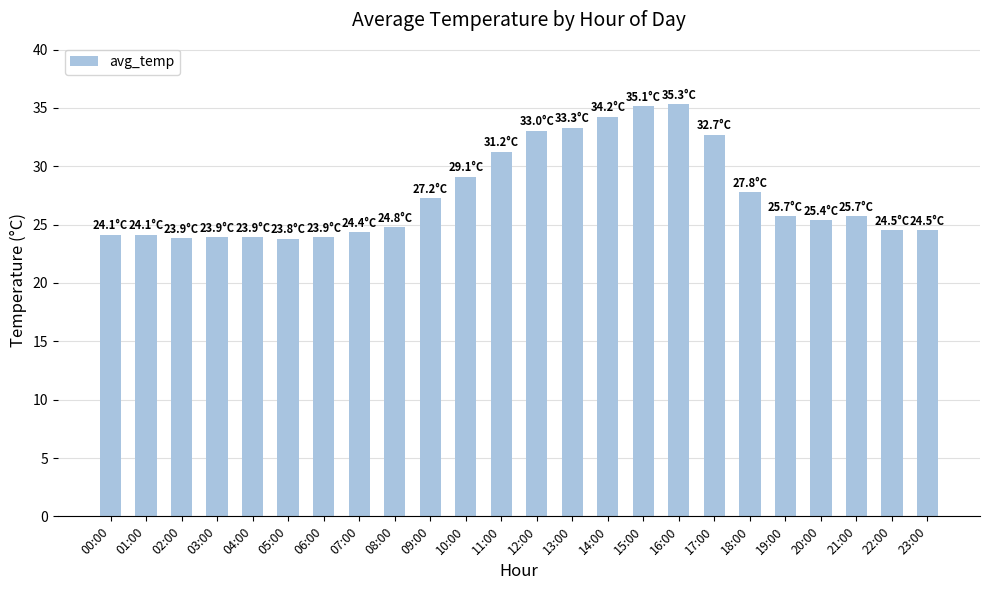

True or false: the data shows 23.9 at 03:00.

True